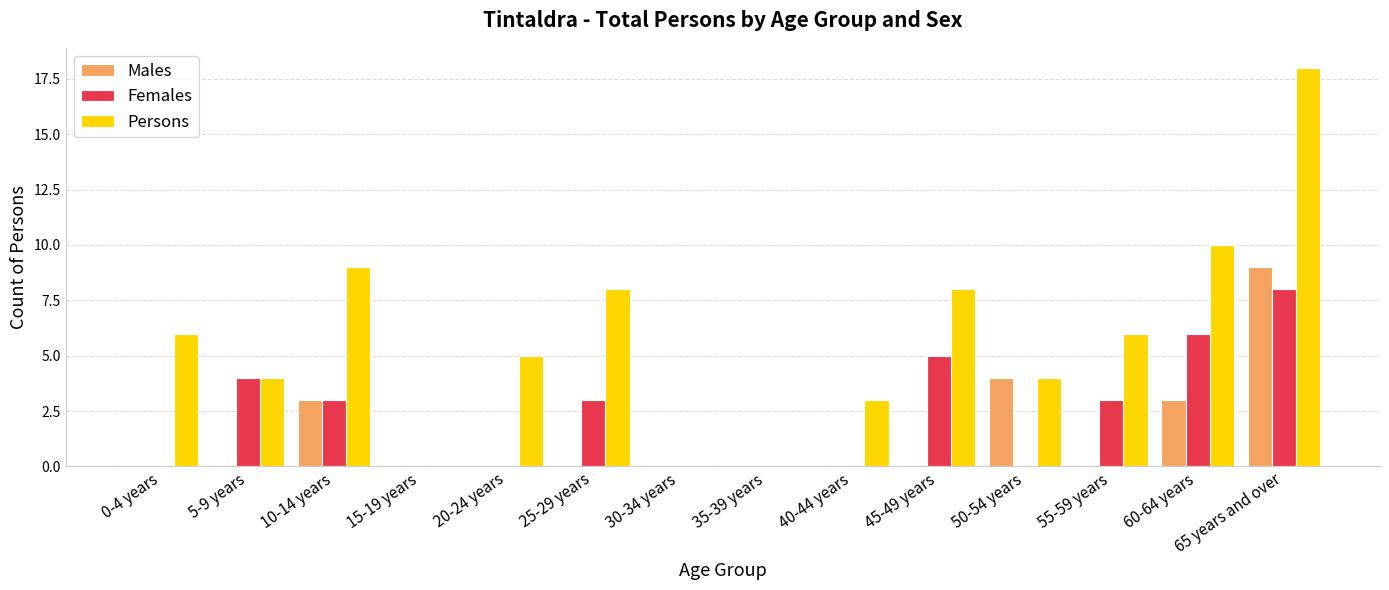

What is the highest value of the Persons series?

18